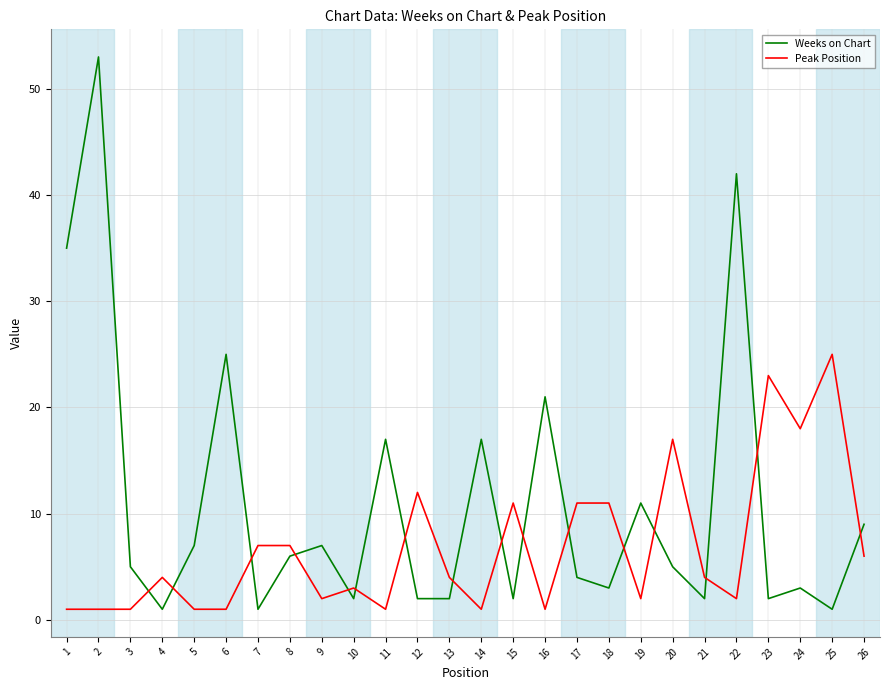

Reading left to right, what are all the values shown in this chart?

Weeks on Chart: 35	53	5	1	7	25	1	6	7	2	17	2	2	17	2	21	4	3	11	5	2	42	2	3	1	9
Peak Position: 1	1	1	4	1	1	7	7	2	3	1	12	4	1	11	1	11	11	2	17	4	2	23	18	25	6